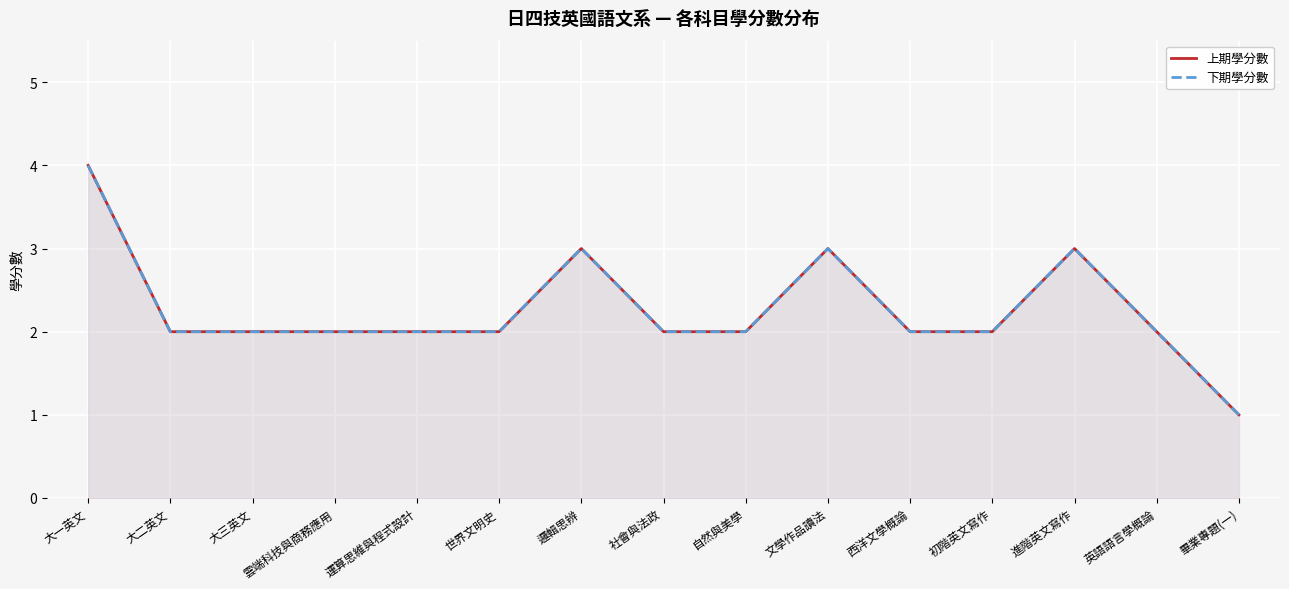

Is the value of 上期學分數 at 英語語言學概論 greater than the value of 下期學分數 at 英語語言學概論?

No